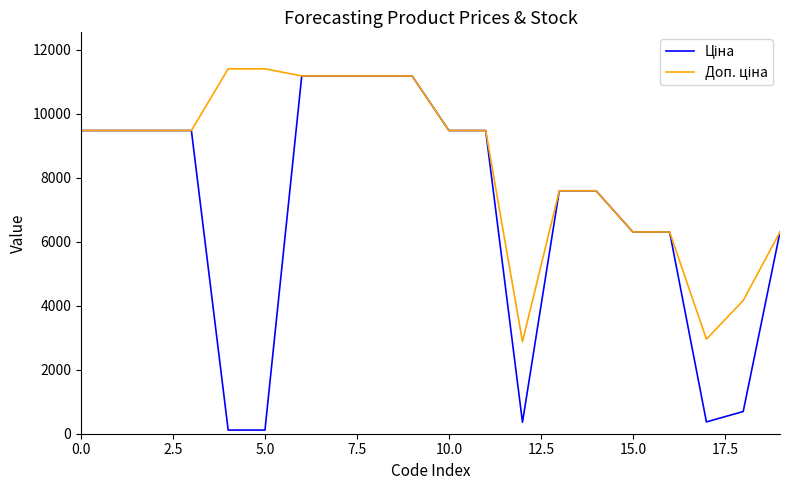

What is the maximum value shown in the chart?

11410.0